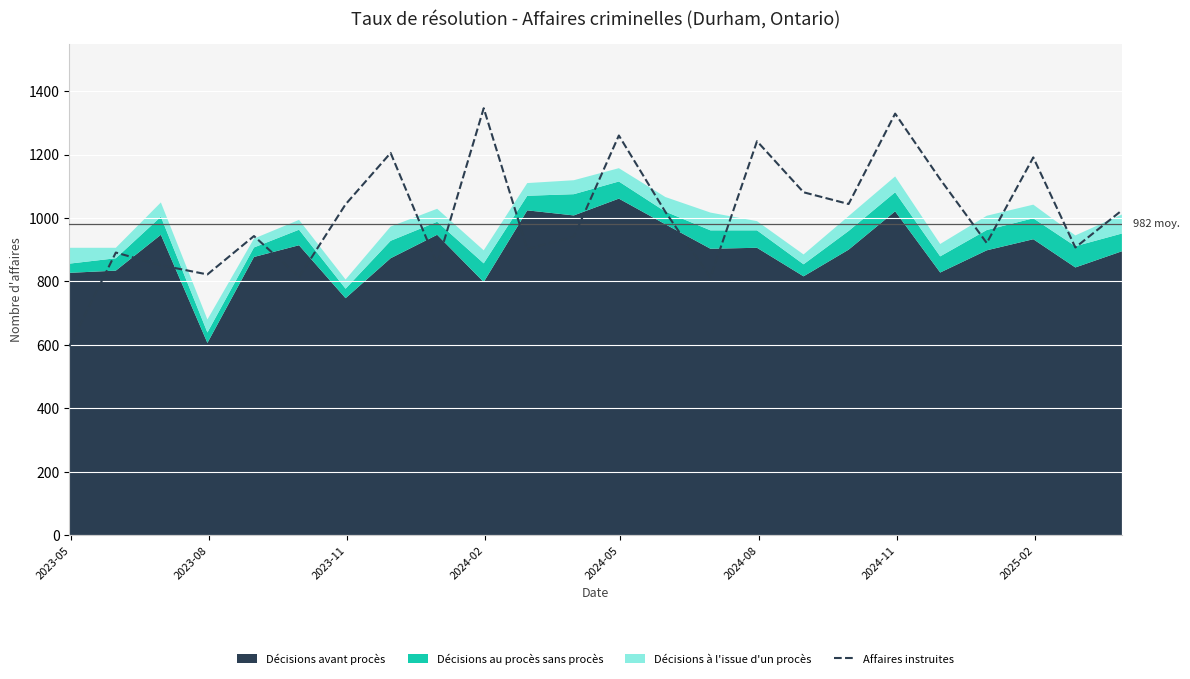

What is the highest value of the Affaires instruites series?

1346